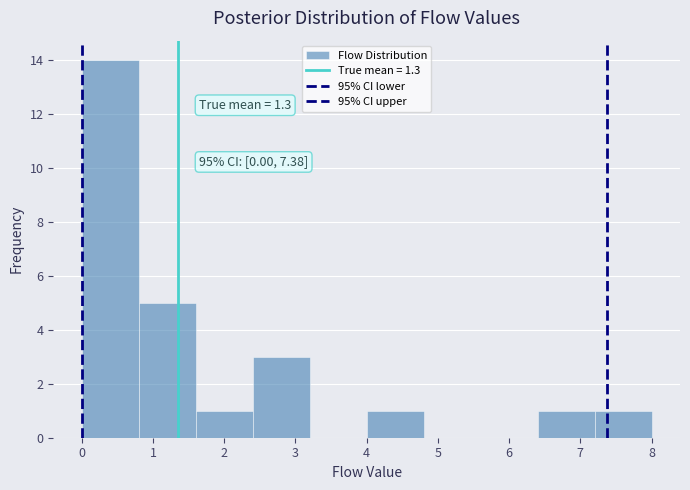

Over which range of the x-axis is the bar tallest?

0.0 to 0.8